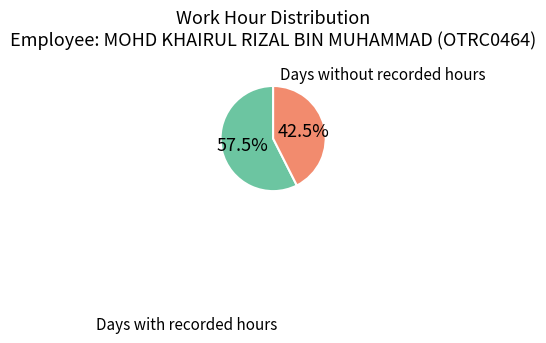

Is there any slice that represents more than half of the pie?

Yes